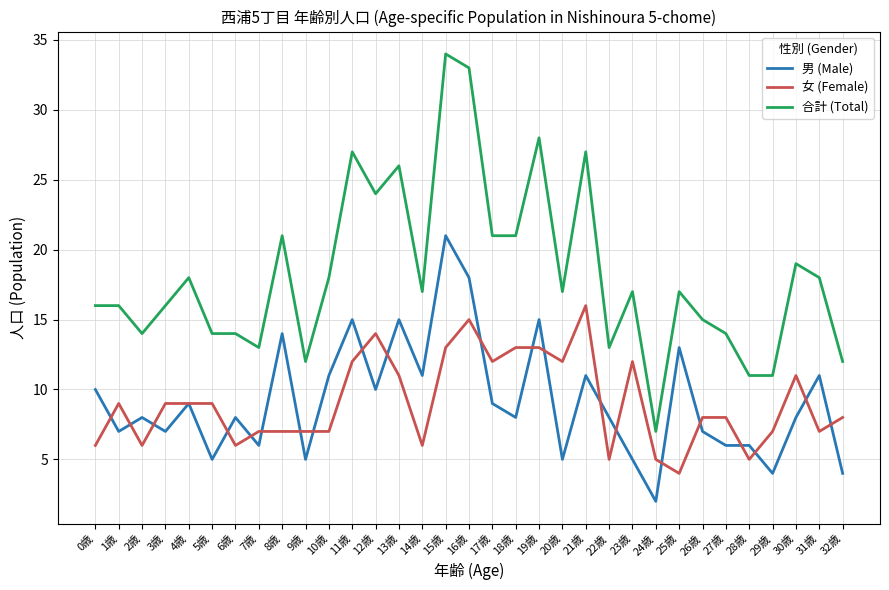

True or false: 女 (Female) has a value of 8 at 22歳.

False